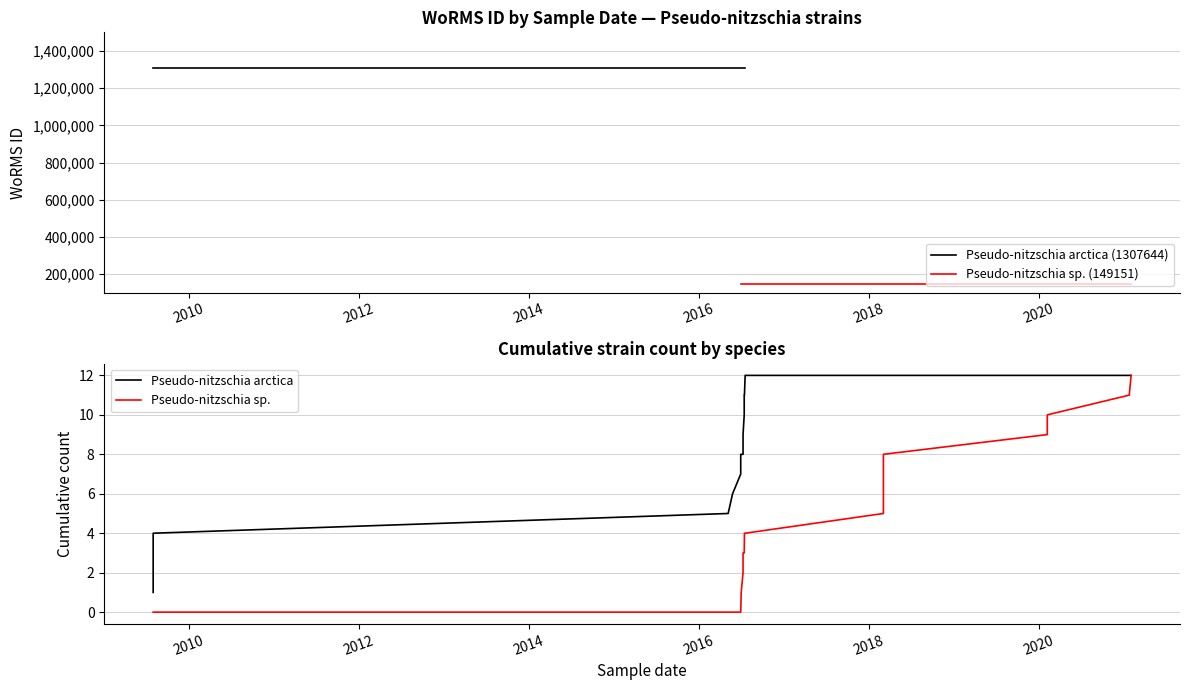

What is the label of the 3rd point from the left?

2009-08-01